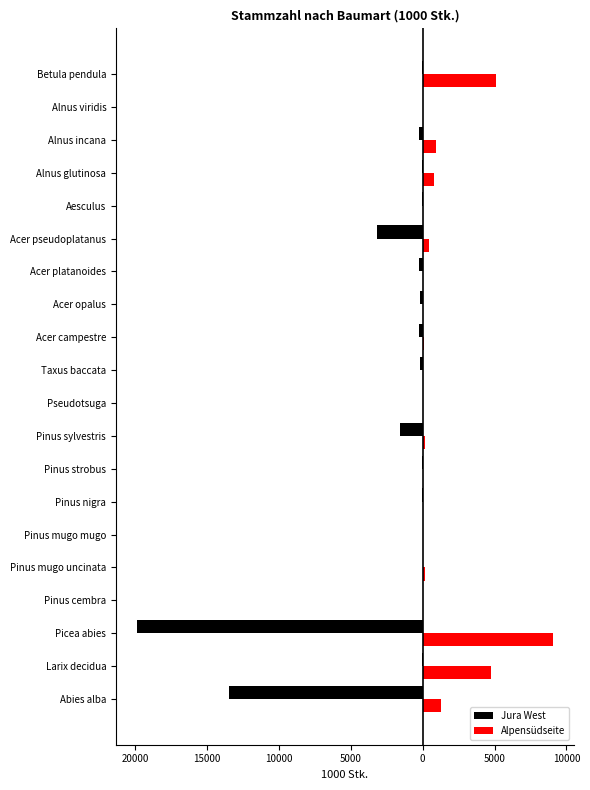

What are all the series names shown in the legend?

Jura West, Alpensüdseite